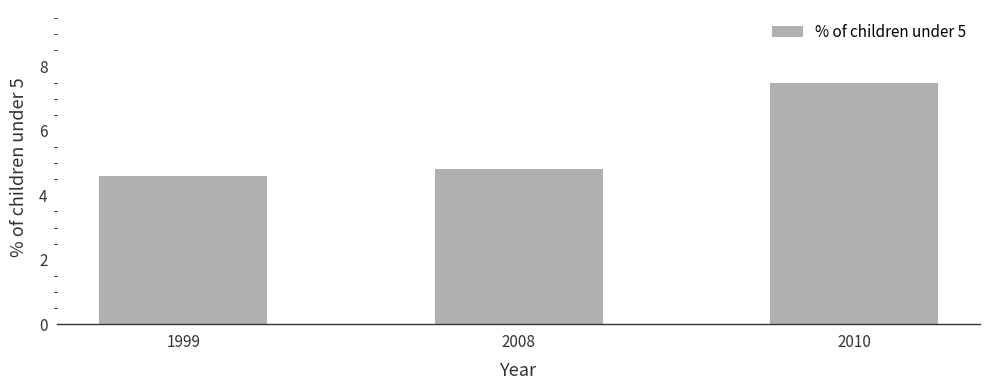

List the labels in order of value, largest first.

2010, 2008, 1999